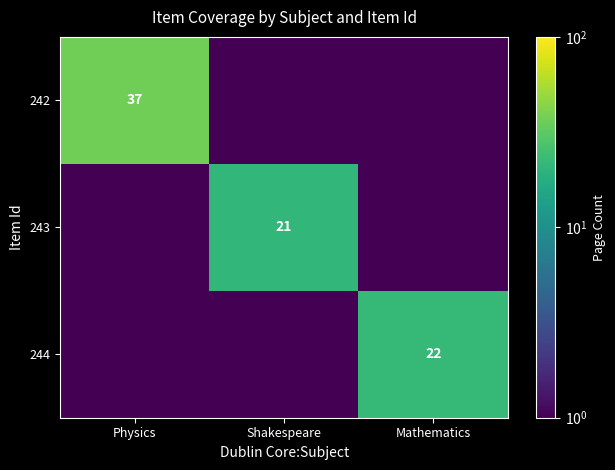

True or false: 242 has a value of 37.0 at Physics.

True